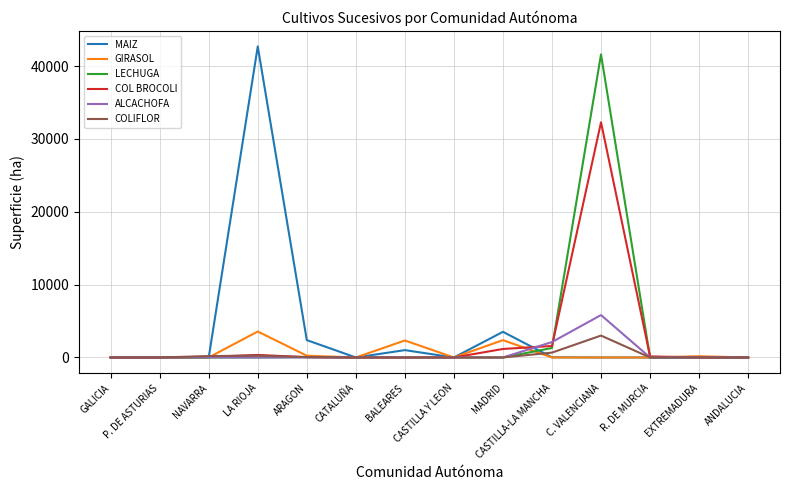

True or false: MAIZ has a value of 14188.6 at C. VALENCIANA.

False